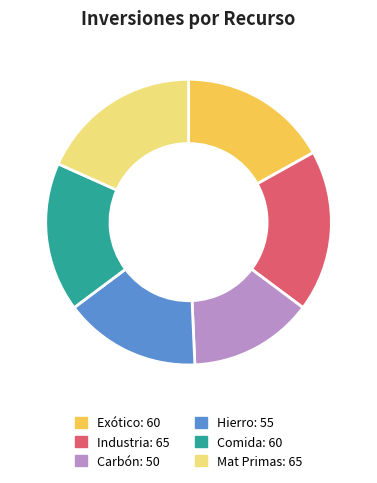

Does Industria account for over 50% of the chart?

No